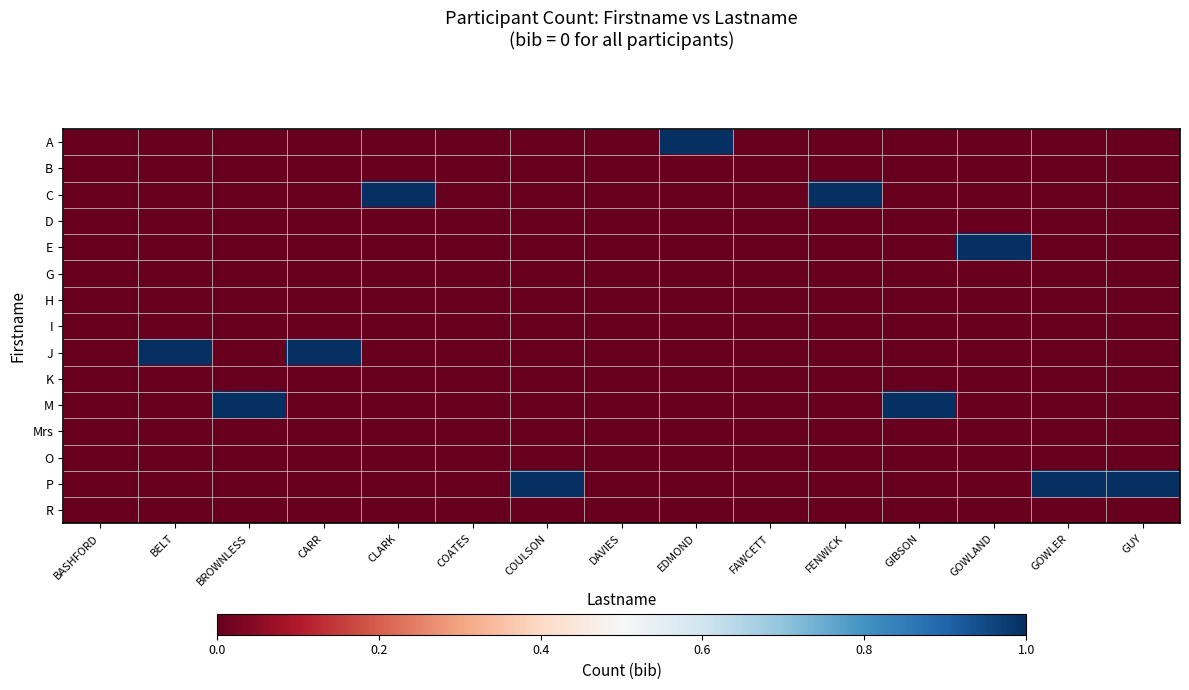

At how many categories does at least one series exceed 0?

11